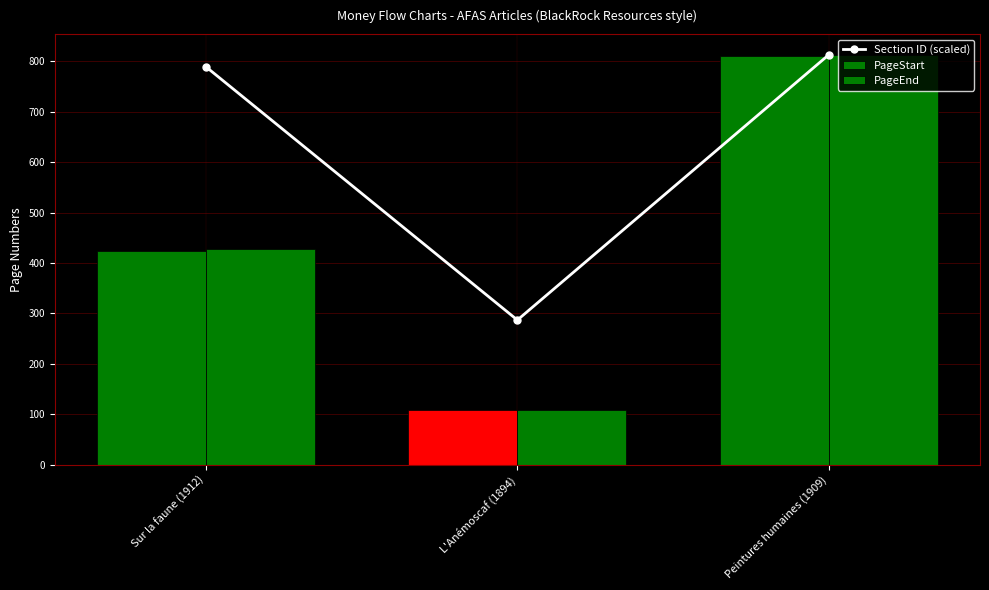

How many series are shown in this chart?

3